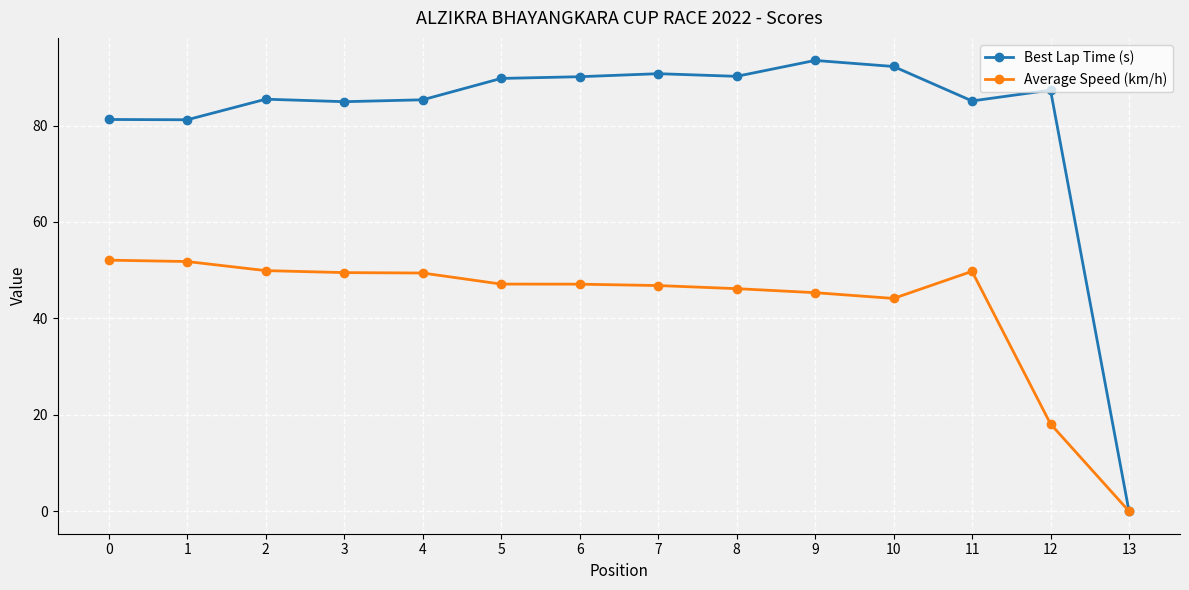

How many data points in Best Lap Time (s) are above 87?

7